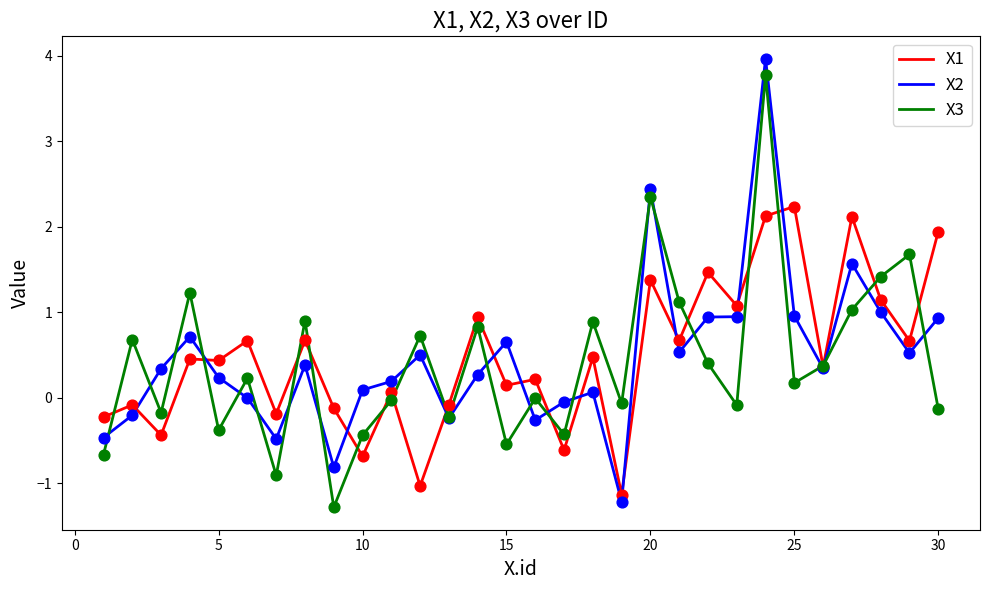

What is the maximum value for X2?

4.0